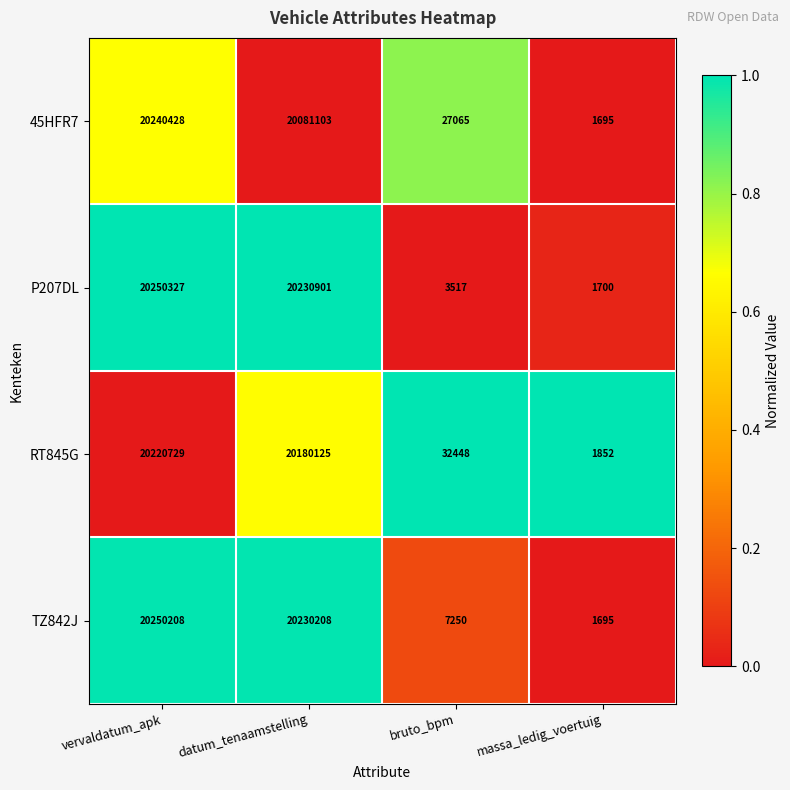

Rank the series at datum_tenaamstelling from lowest to highest value.

45HFR7, RT845G, TZ842J, P207DL